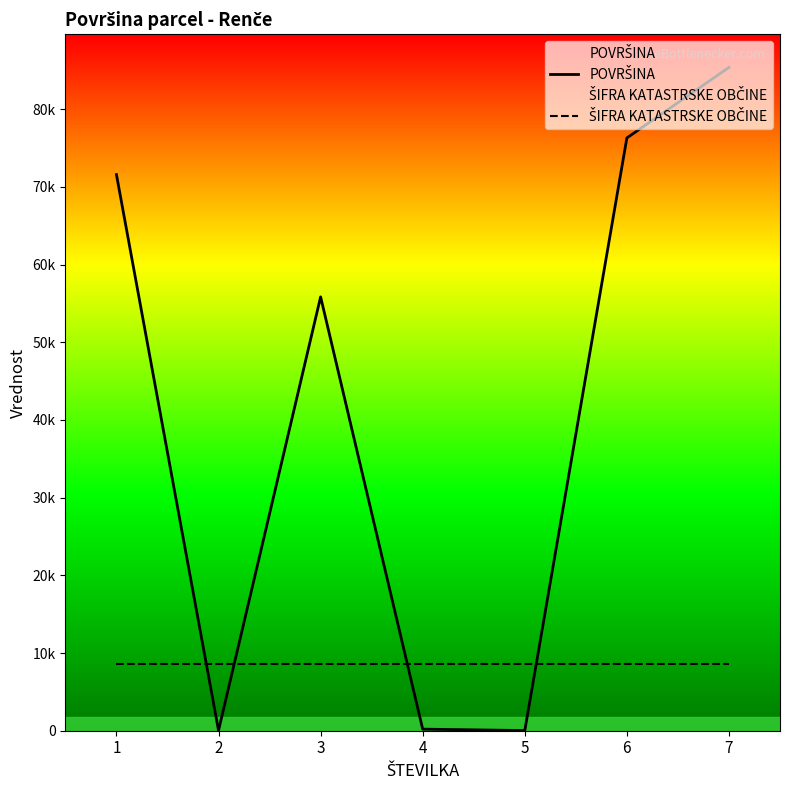

Where do POVRŠINA and ŠIFRA KATASTRSKE OBČINE first cross each other?

1 and 2